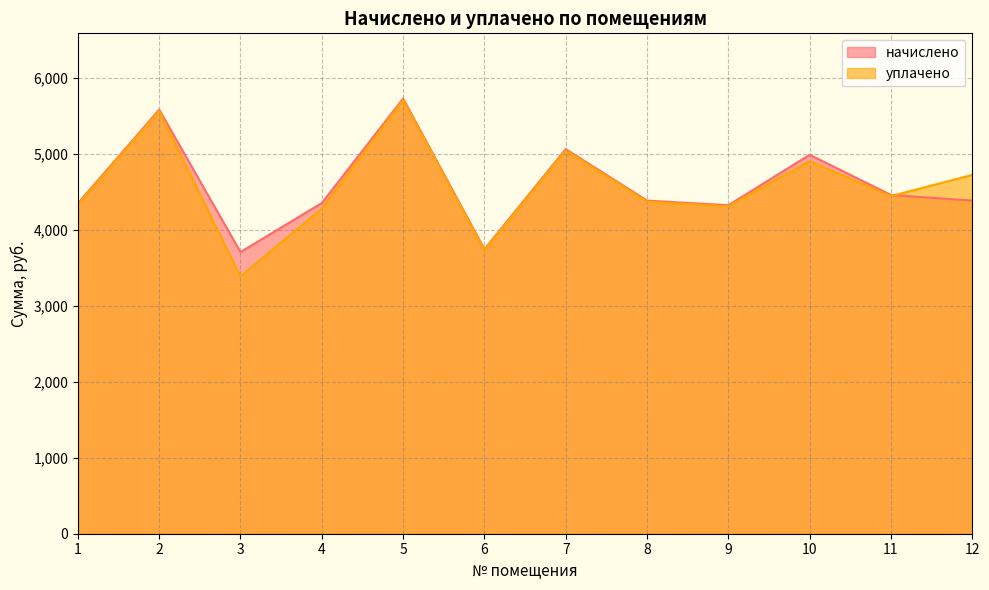

How many categories are shown in the chart?

12